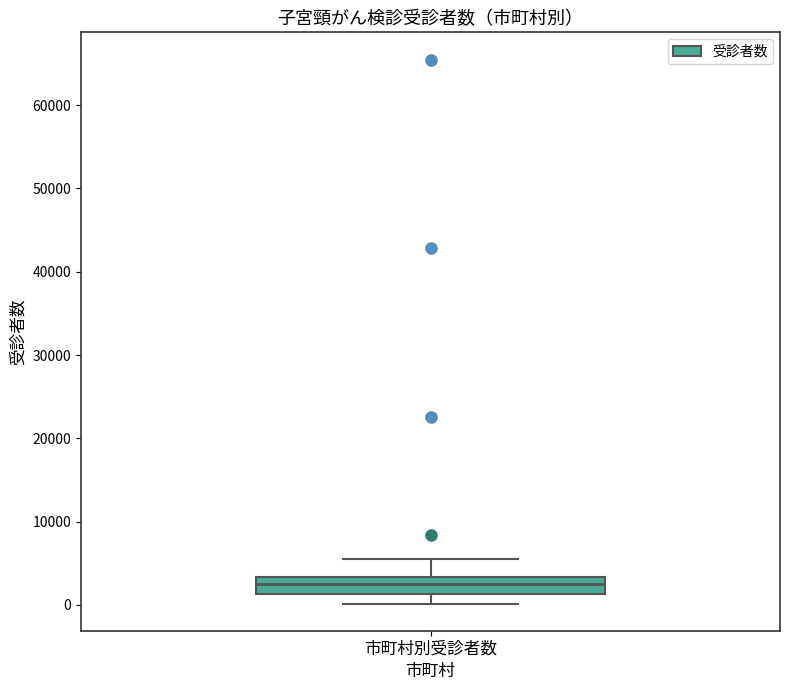

Where is the upper edge of the box for 市町村別受診者数 on the y-axis? The values are not printed on the chart, so give them approximately, as read against the axis.

3000